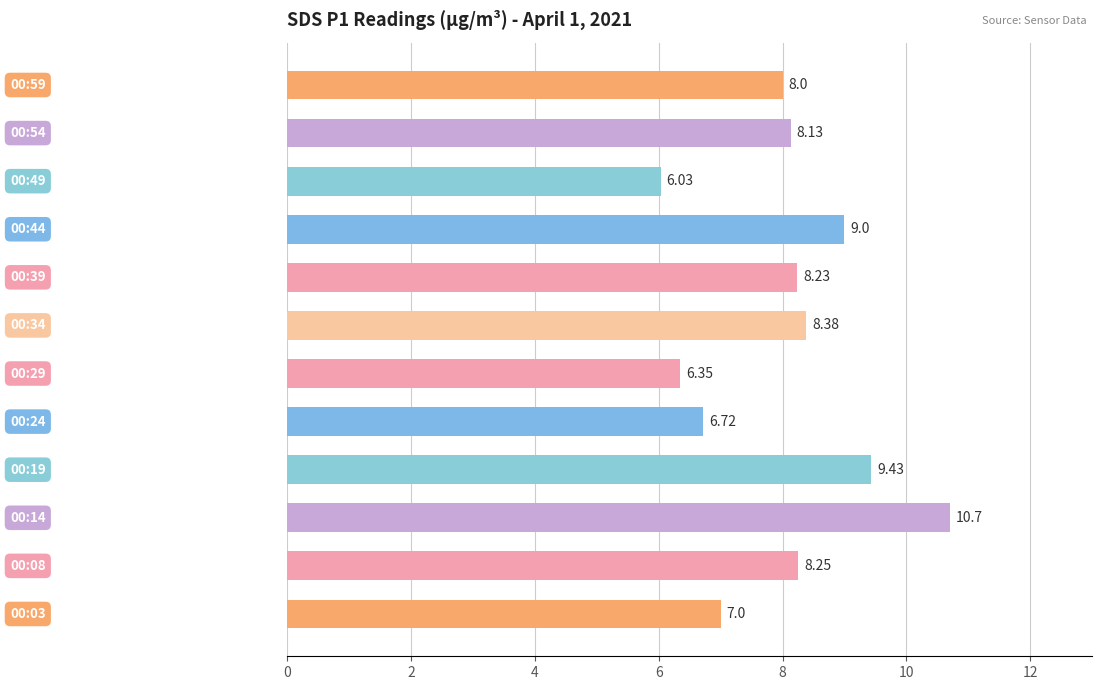

How many categories are shown in the chart?

12